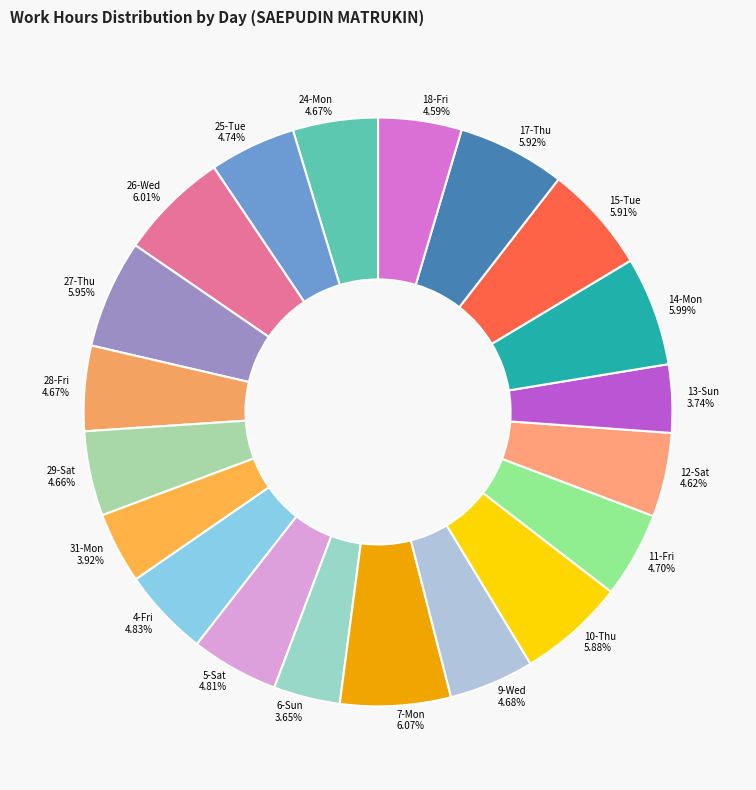

Approximately how many times larger is the value at 15-Tue compared to 9-Wed?

1.3